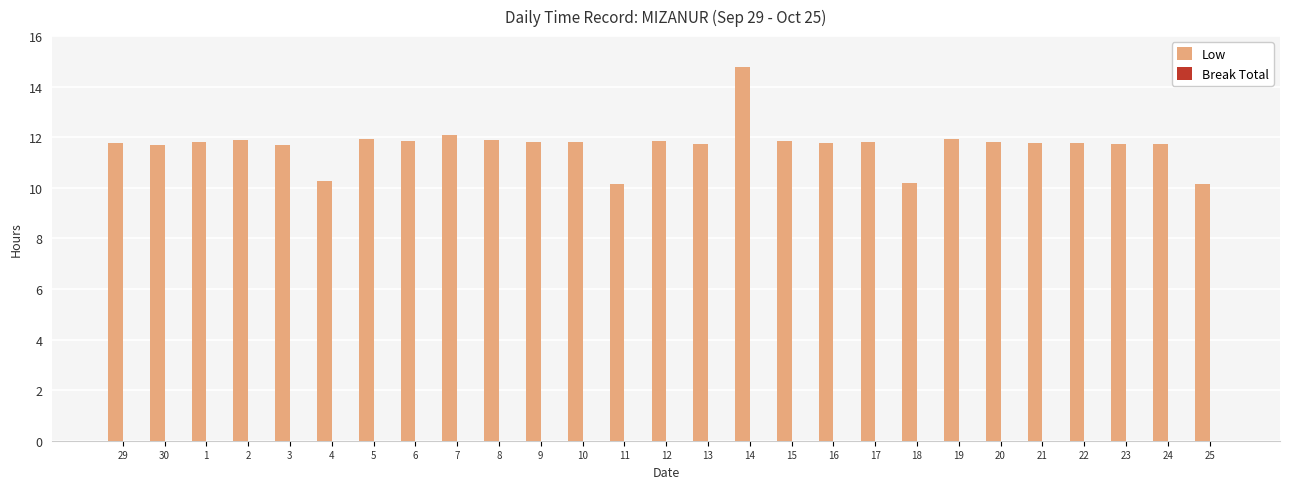

What position from the right is 1?

25